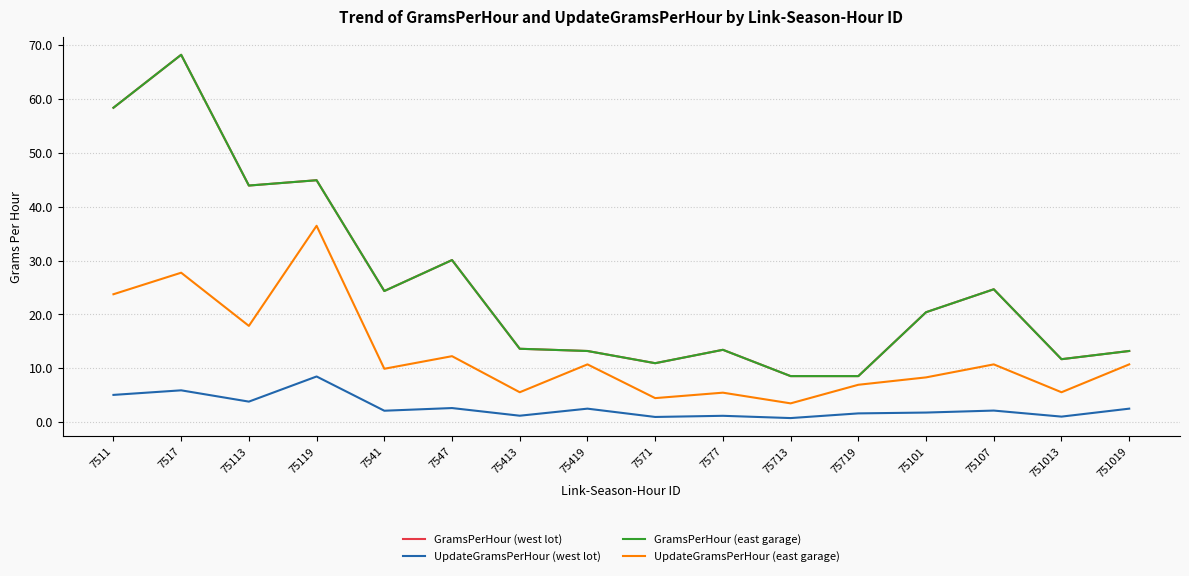

At which label does UpdateGramsPerHour (east garage) first exceed 10?

7511